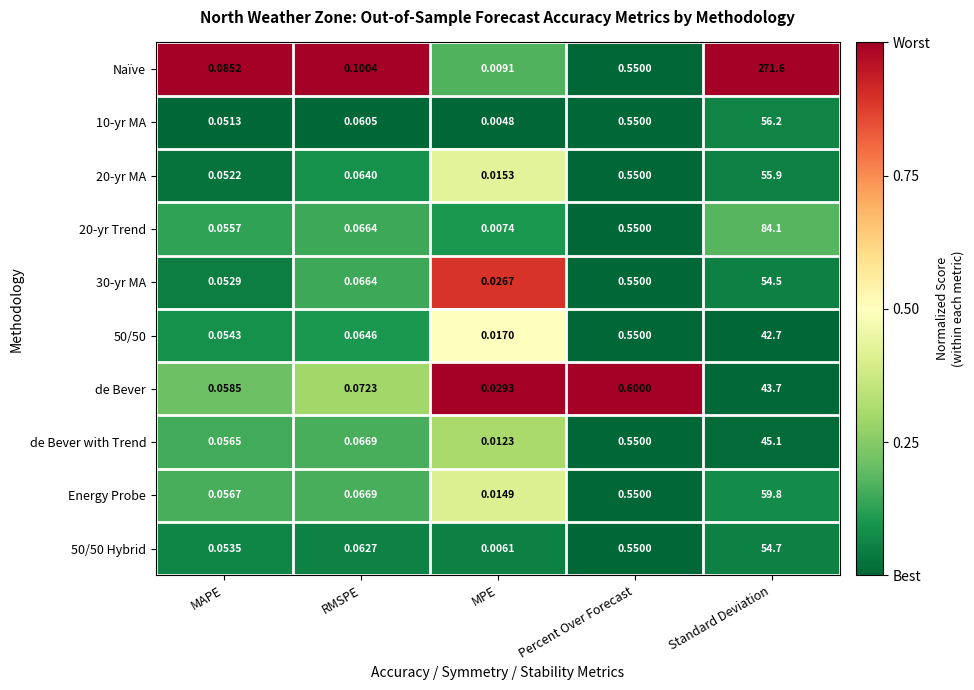

How many categories are shown in the chart?

5